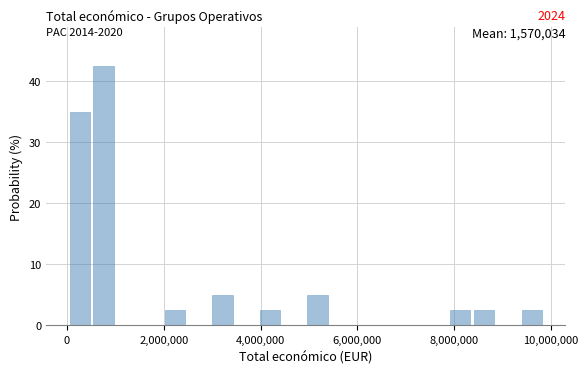

Around what value on the x-axis is the tallest bar? Give the approximate position of its centre, as read against the axis.

800000